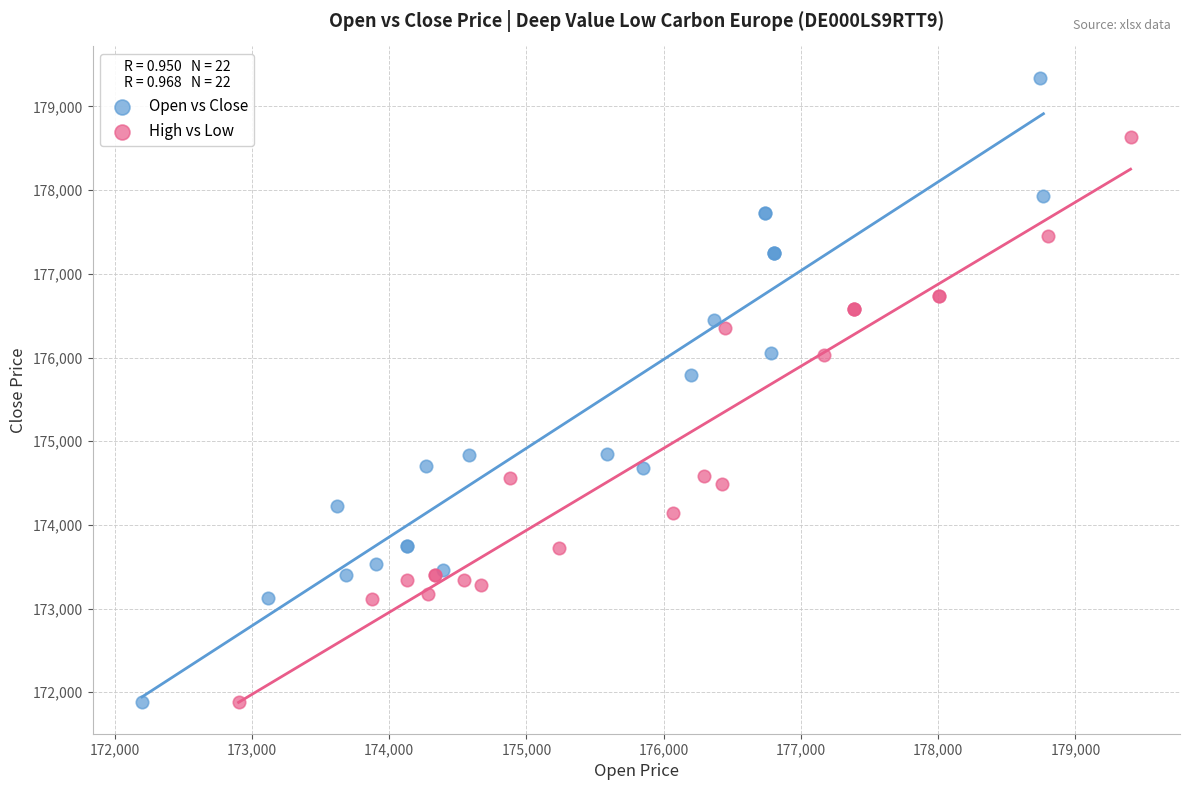

Which series has the largest Y range (max minus min)?

Open vs Close